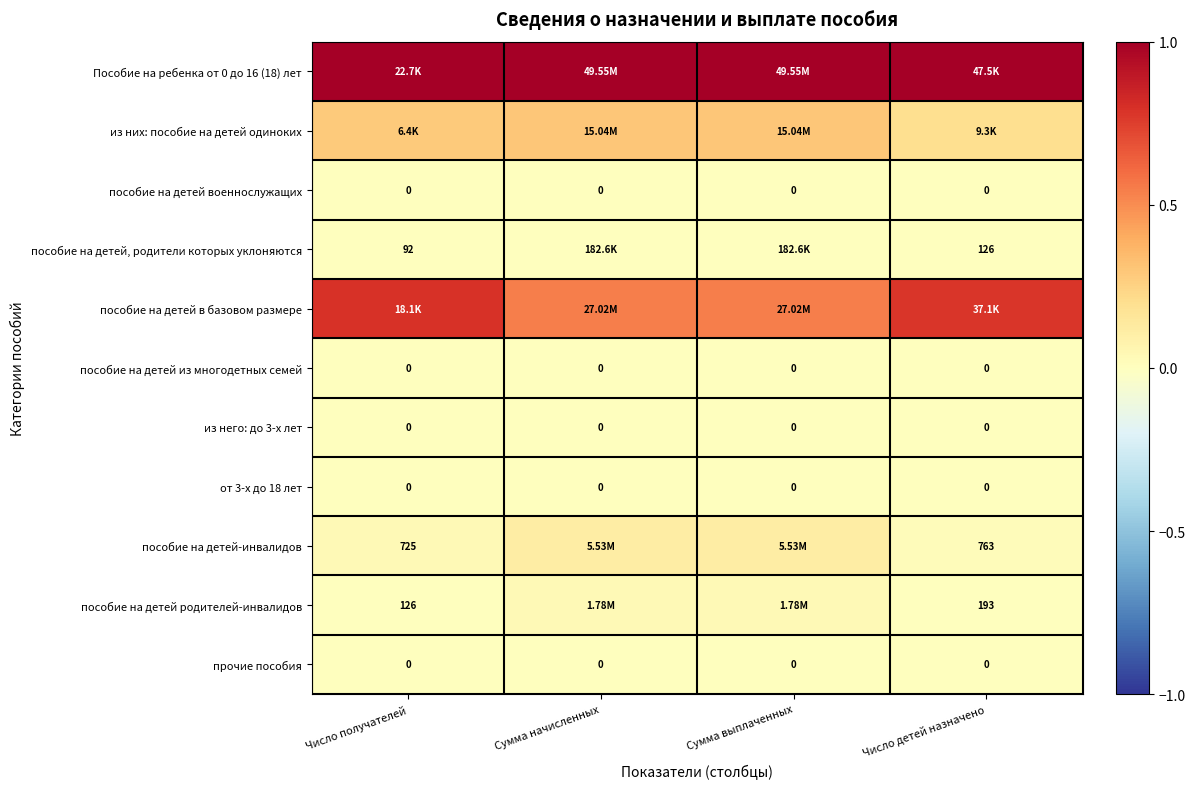

Count the из них: пособие на детей одиноких values in the range 0 to 1.

4